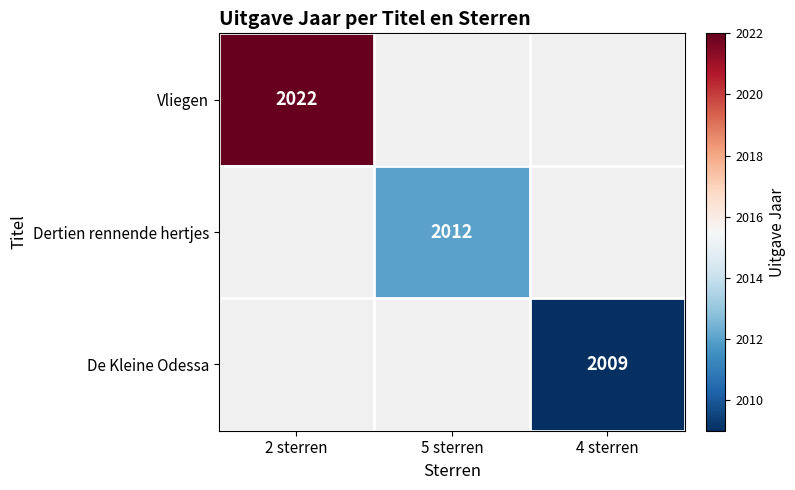

True or false: De Kleine Odessa has a value of 1042 at 4 sterren.

False